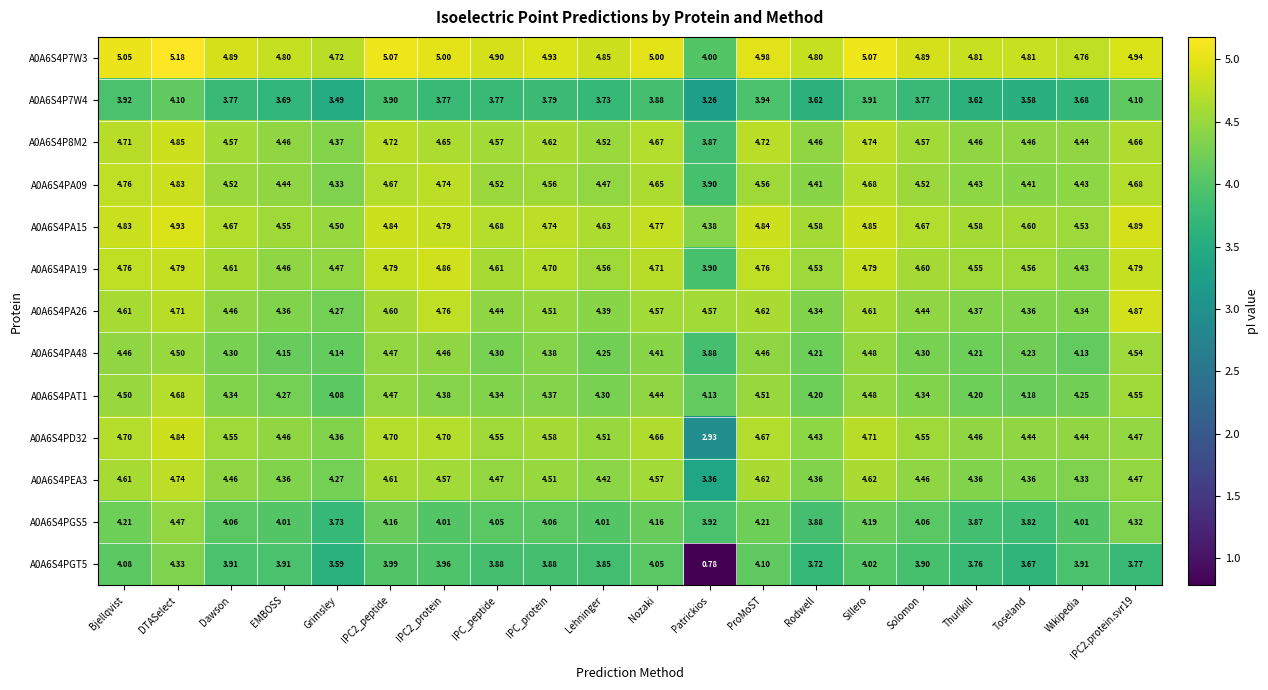

Where is A0A6S4PA26 nearest to the value 4?

Grimsley